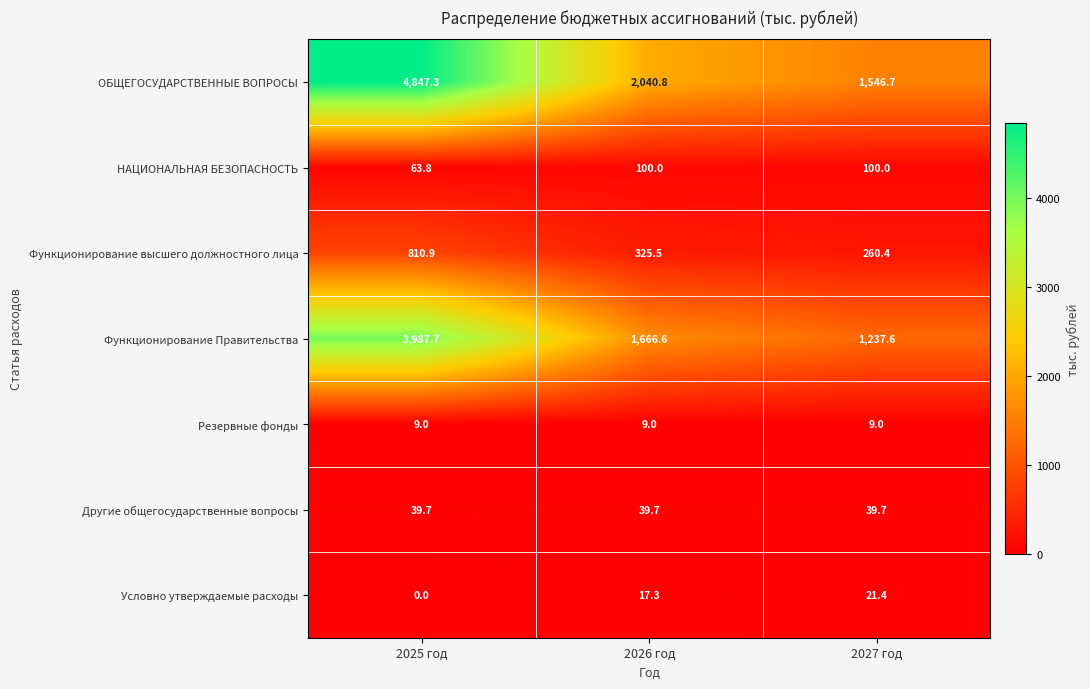

At which label does Функционирование высшего должностного лица first exceed 325?

2025 год